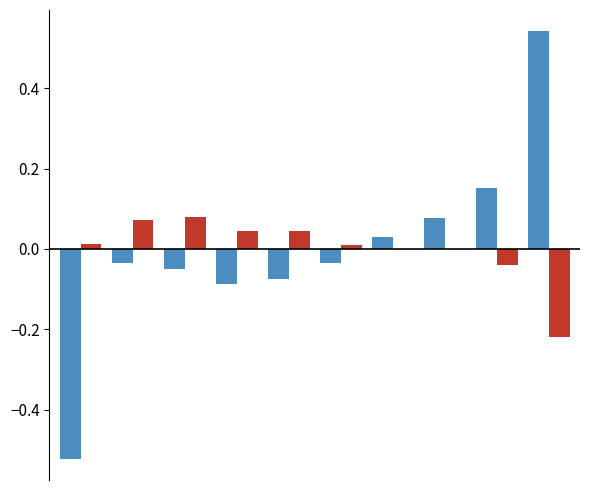

Is it true that Jan equals -0.0 at 4?

False